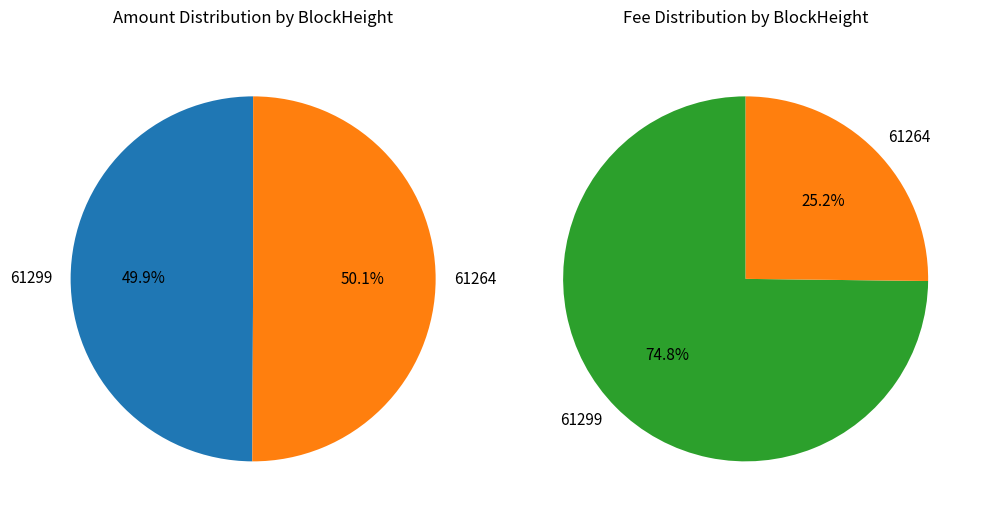

Combined, what portion of the pie is 61264 and 61299?

100.0%